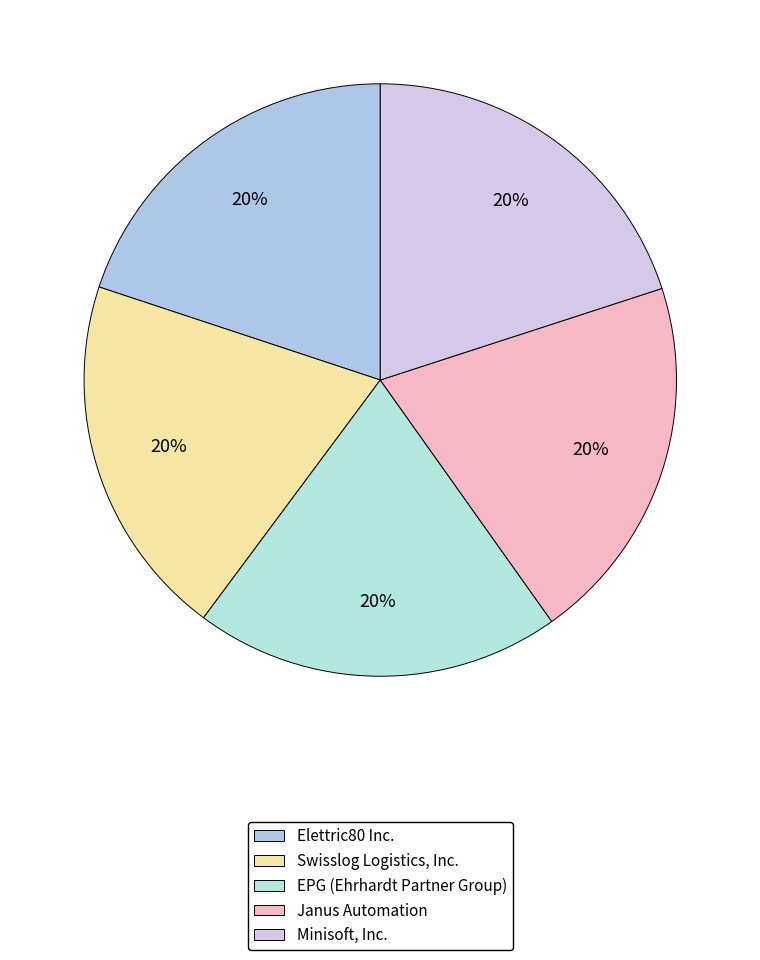

To the nearest percent, what portion does EPG (Ehrhardt Partner Group) represent?

20%